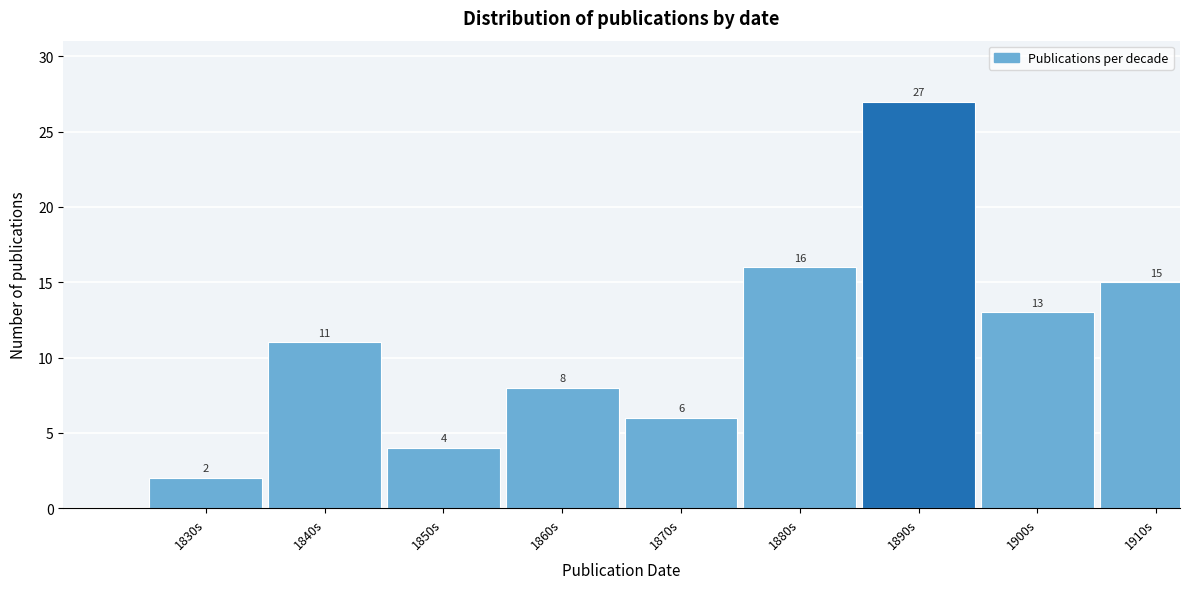

Reading left to right, extract all data points from this chart.

2	11	4	8	6	16	27	13	15